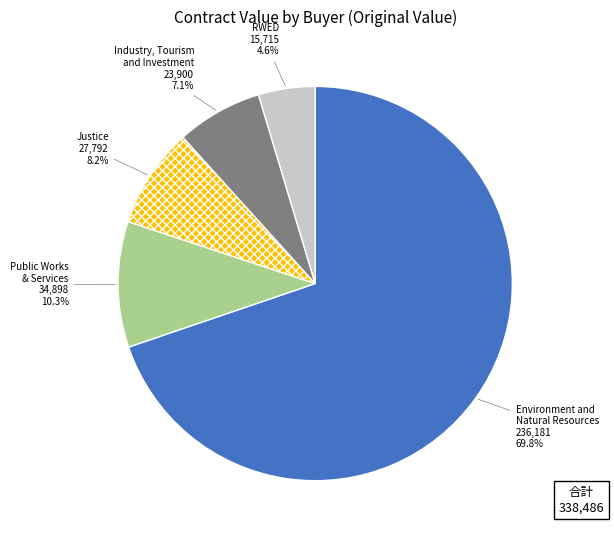

Count the number of slices in the pie.

5